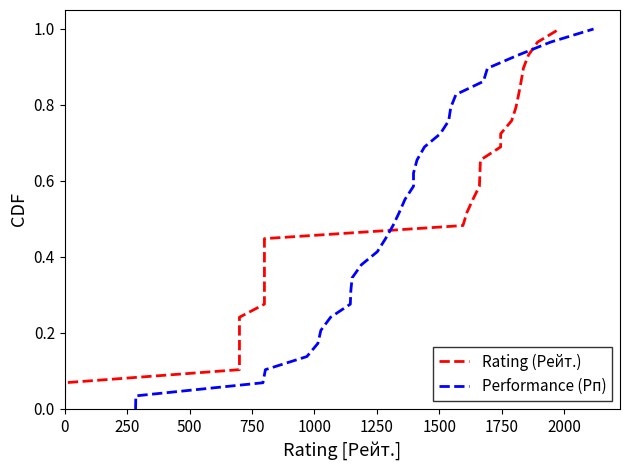

How many data points does each series have?

30